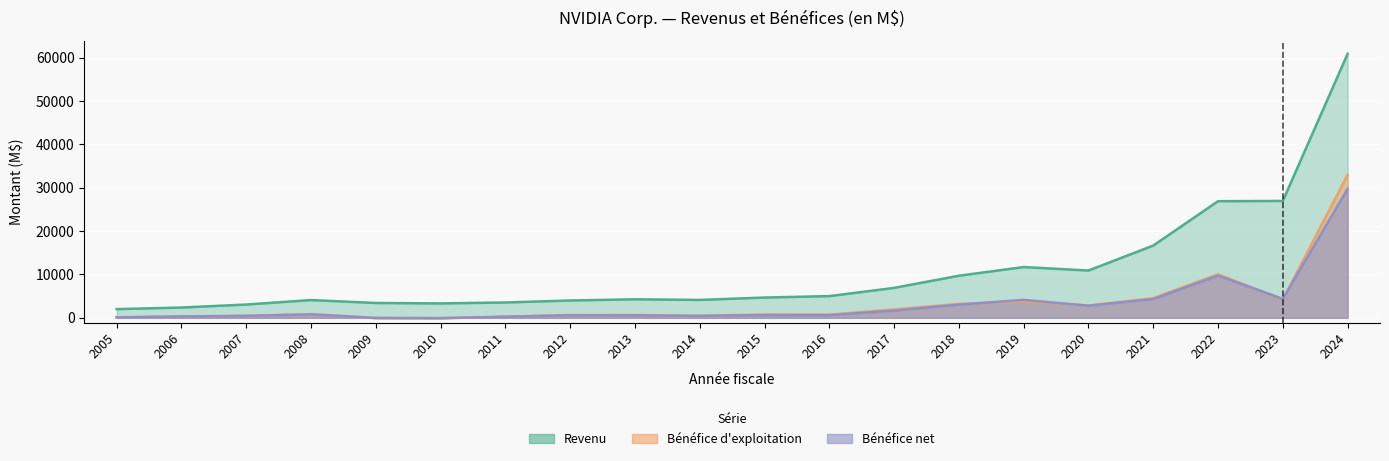

What is the highest value of the Bénéfice d'exploitation series?

32972